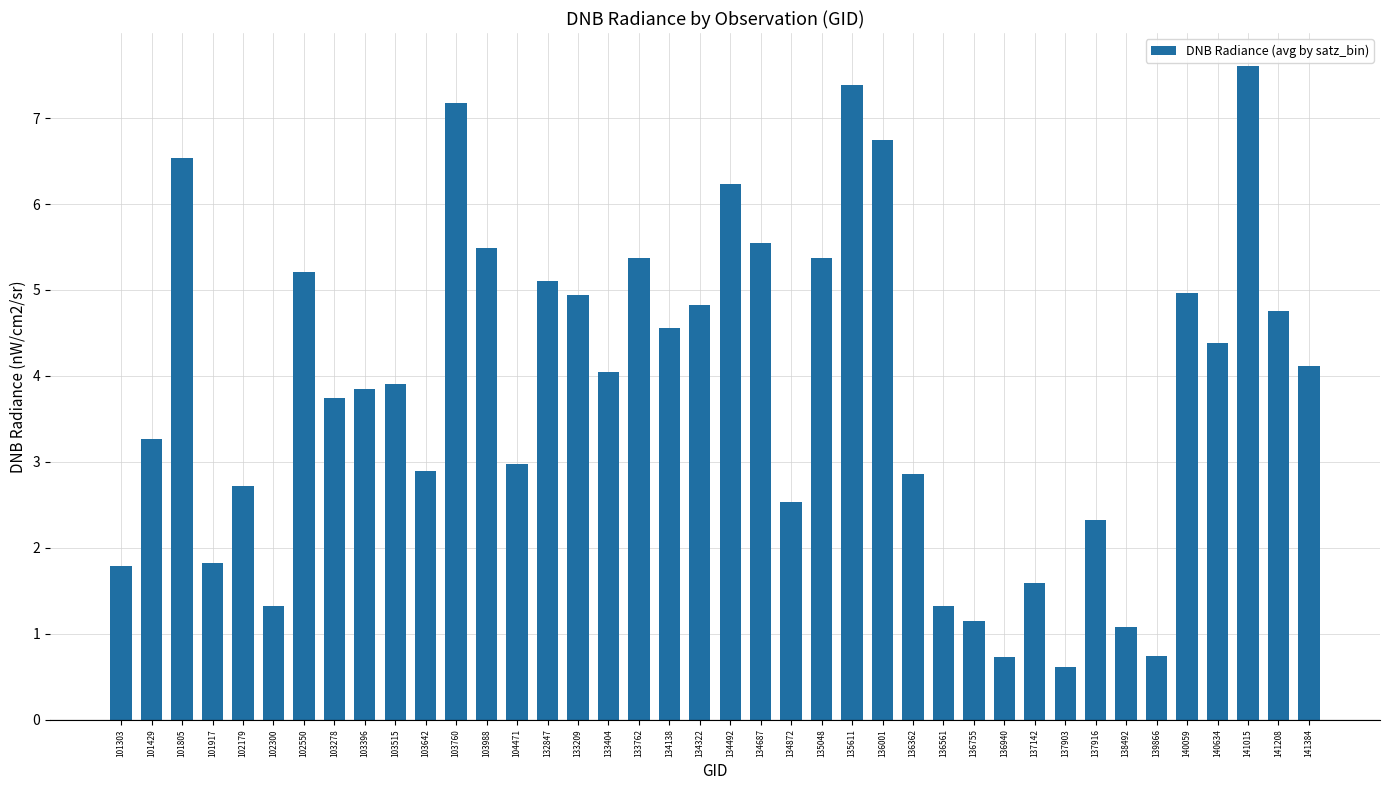

Read the value at 101917.

1.8